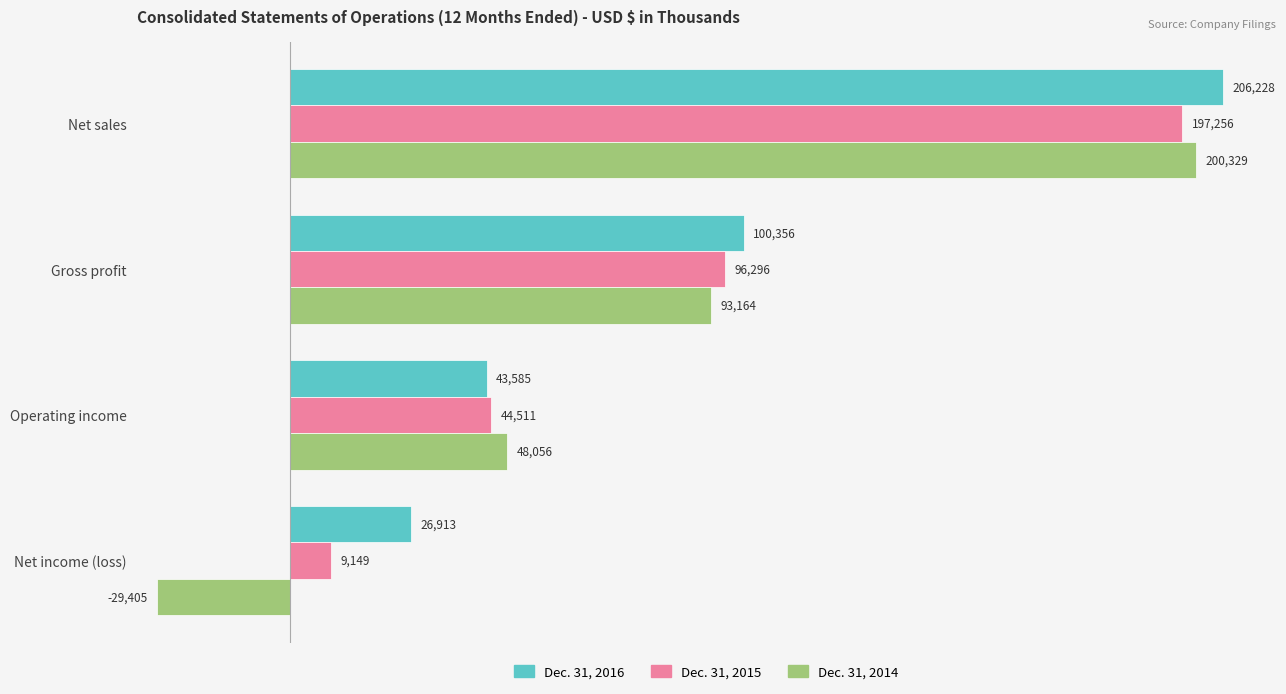

Which series has the largest range (max minus min)?

Dec. 31, 2014